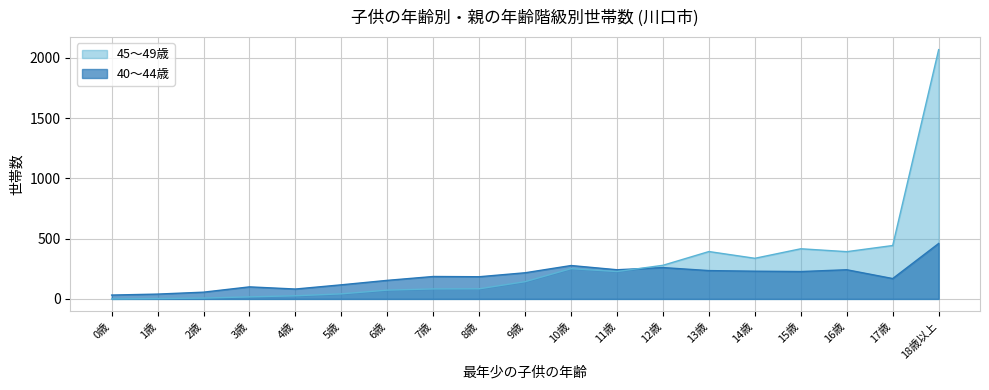

What is the value of the 40～44歳 point at the 10th from the left?

217